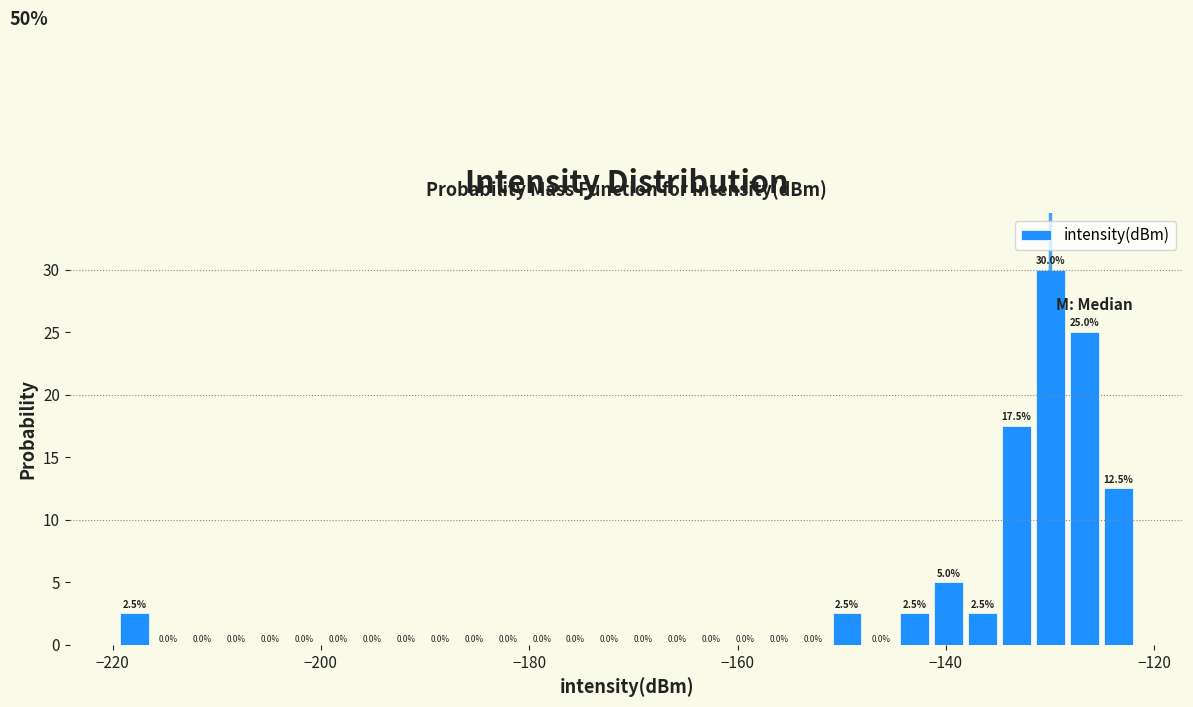

Read against the x-axis, roughly where is the centre of the tallest bar?

-130